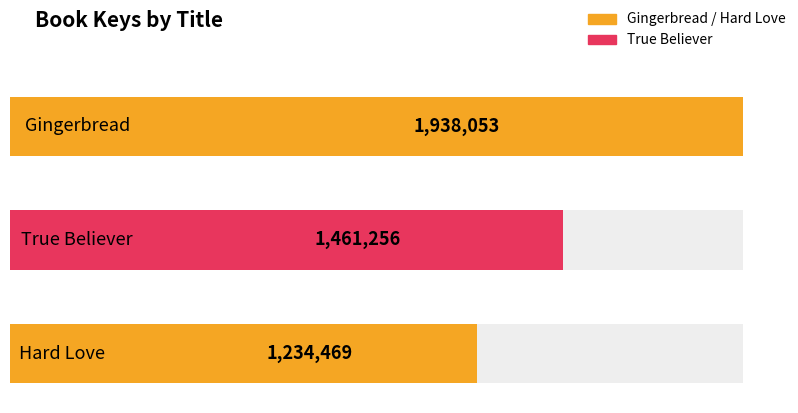

What position from the right is Hard Love?

1